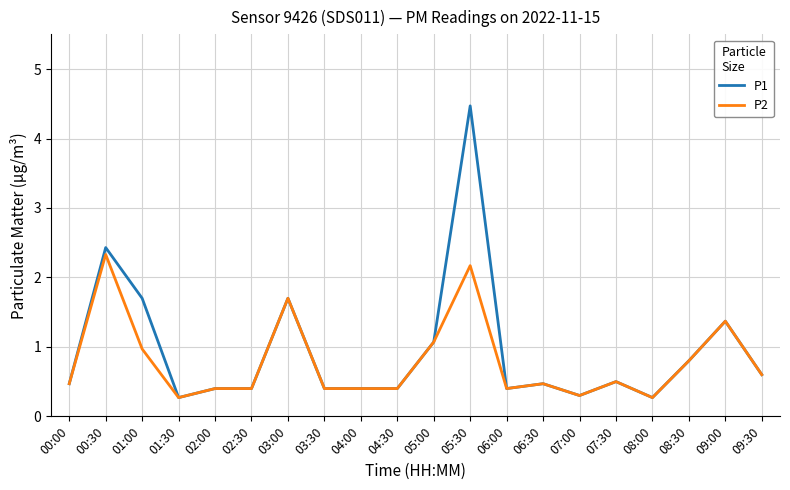

List the series in order of their peak value, lowest first.

P2, P1